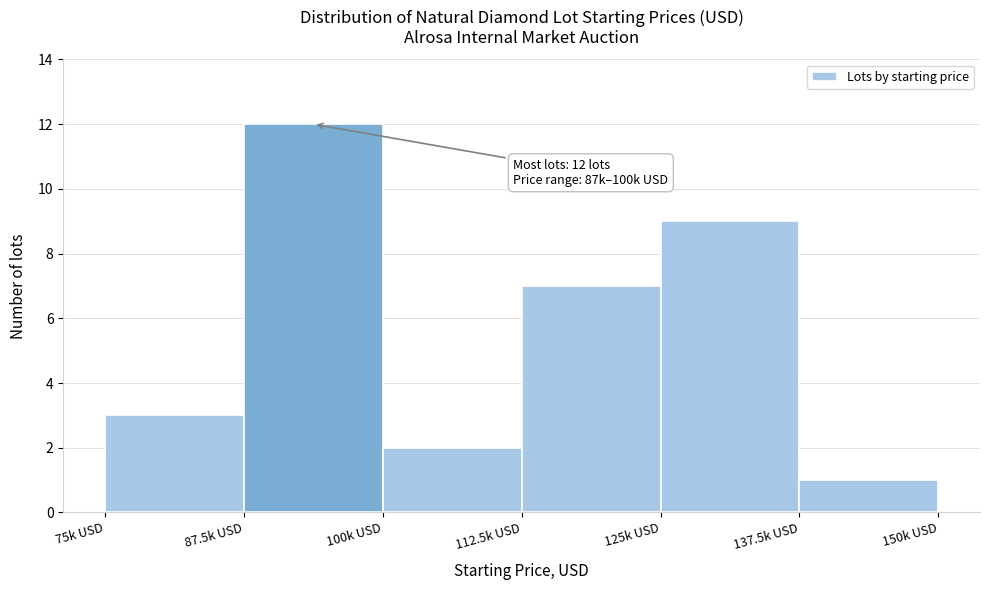

Reading right to left, what are all the values shown in this chart?

1	9	7	2	12	3